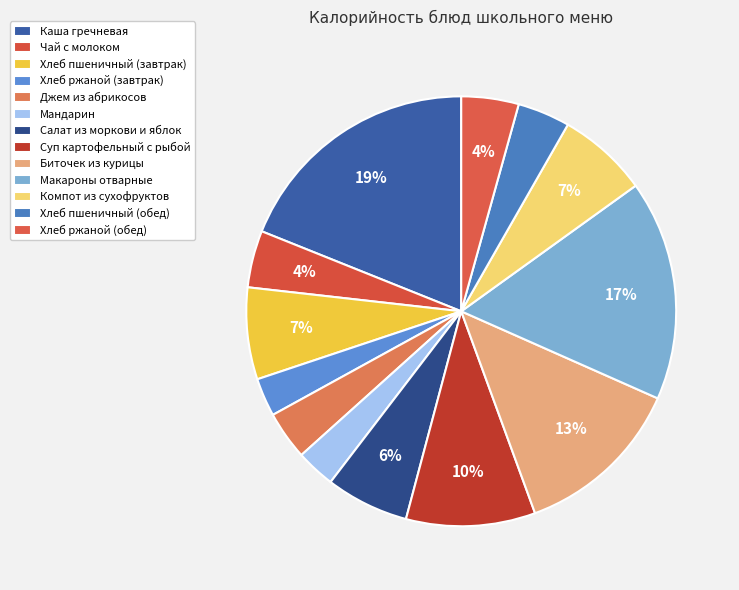

Approximately how many times larger is the value at Биточек из курицы compared to Джем из абрикосов?

3.5